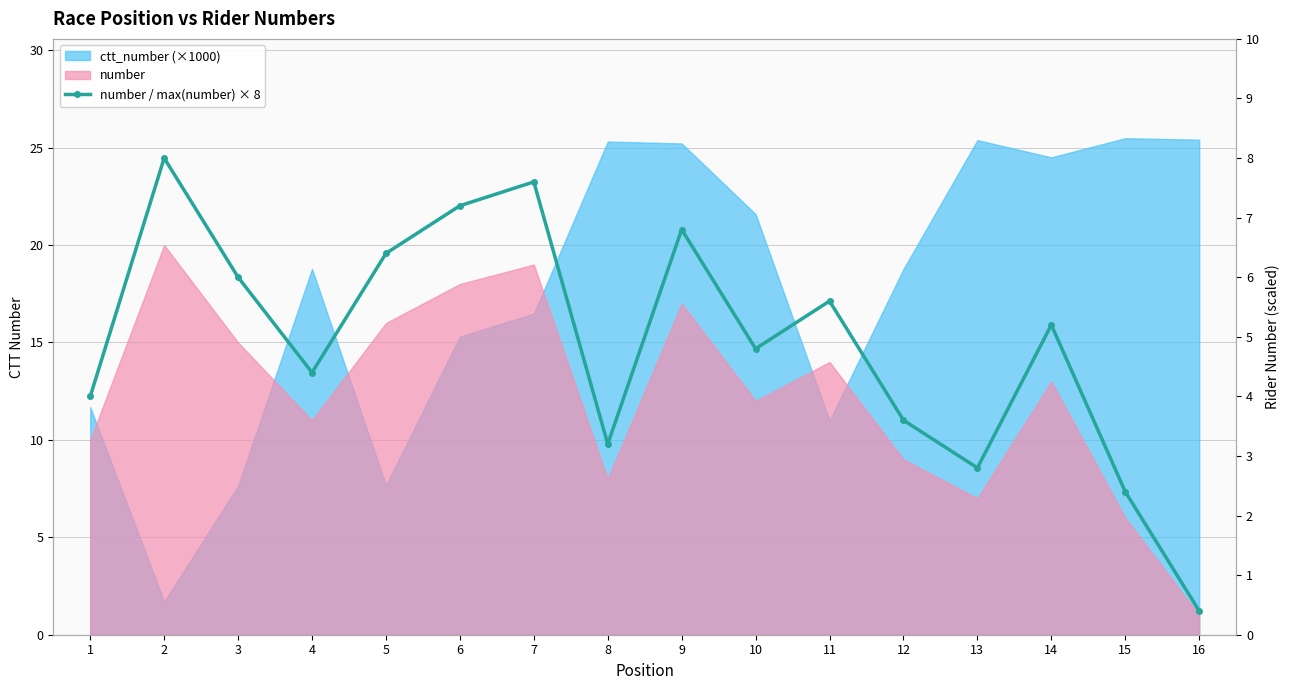

Count the number of categories in the chart.

16